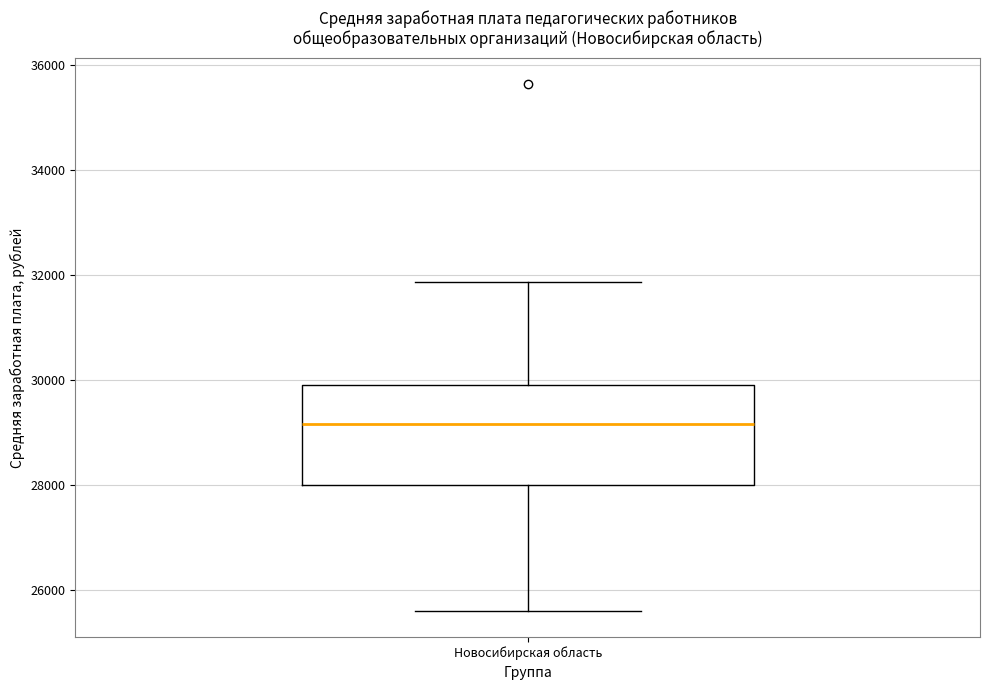

Where does the median line of the box for Новосибирская область sit on the y-axis? The values are not printed on the chart, so give them approximately, as read against the axis.

29200